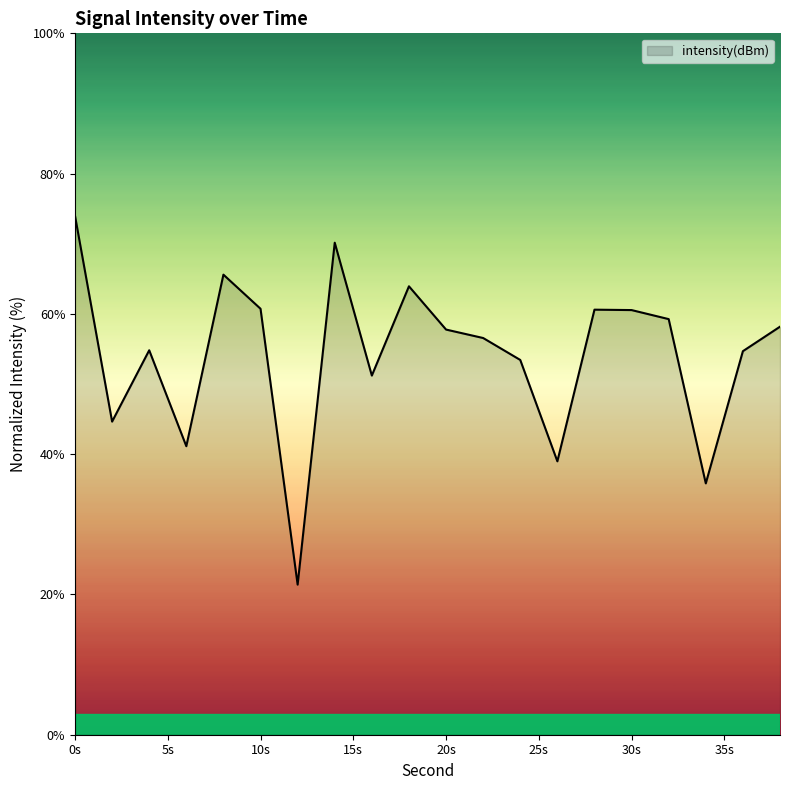

What is the difference between the maximum and second lowest values?

38.2